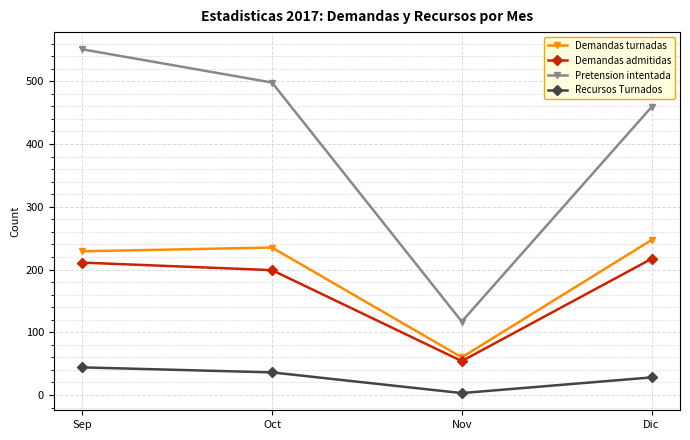

True or false: Pretension intentada has more than 2 points higher than both neighbors.

False